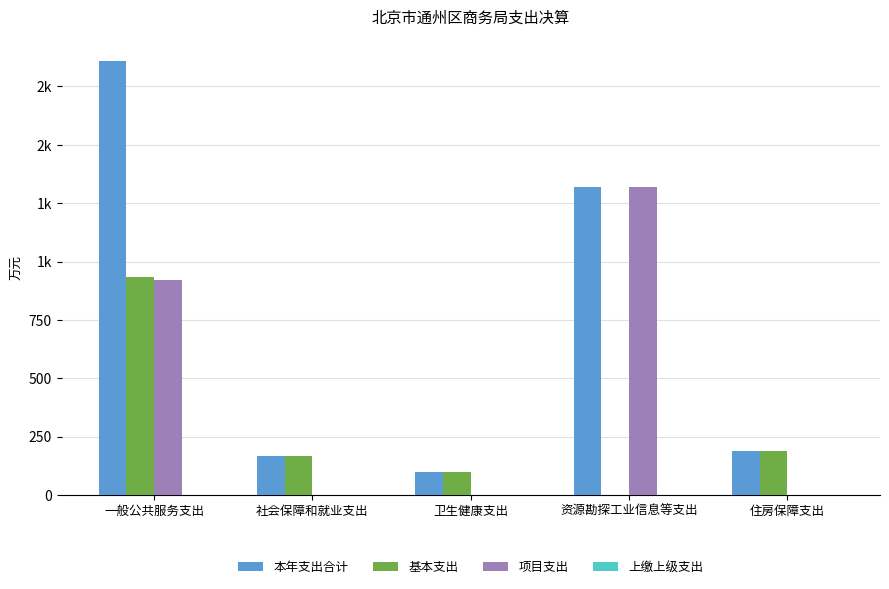

At which category is the sum across all series the highest?

一般公共服务支出